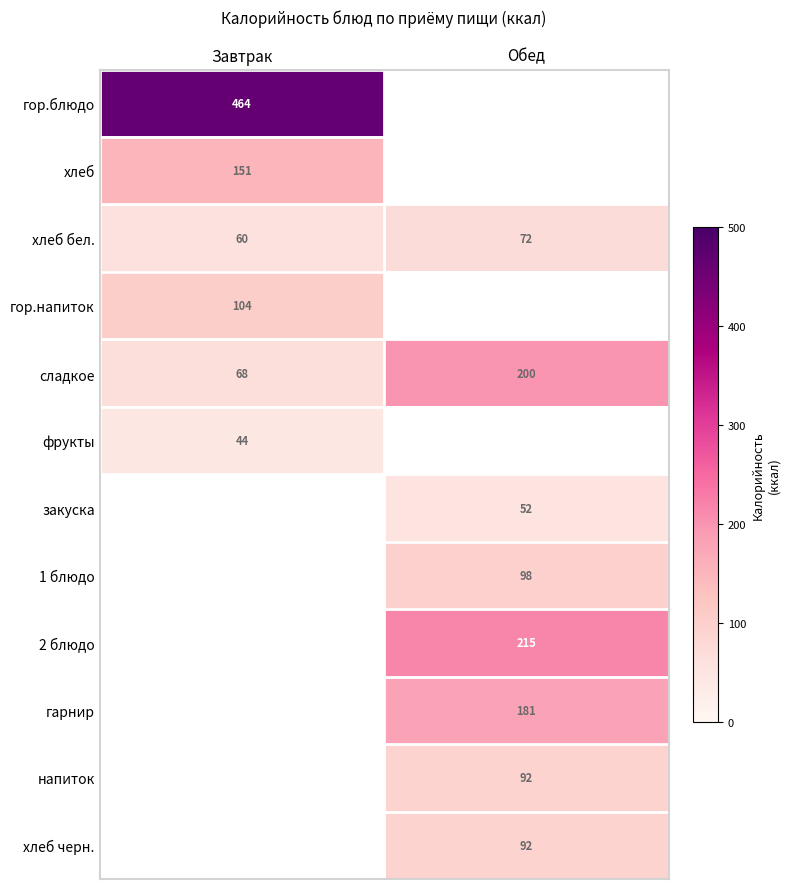

At how many categories does at least one series exceed 432?

1